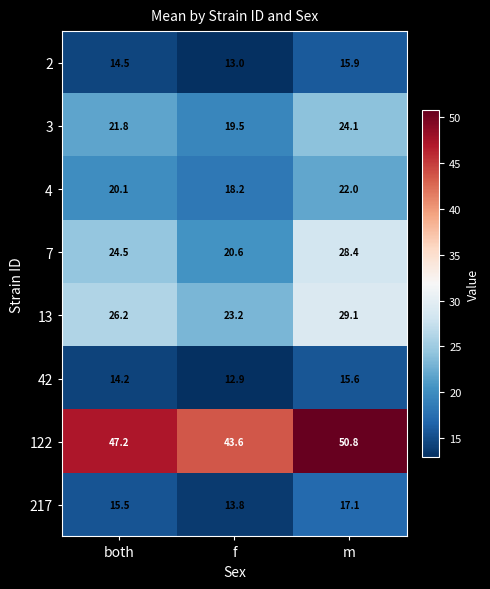

Is it true that 4 equals 20.1 at both?

True